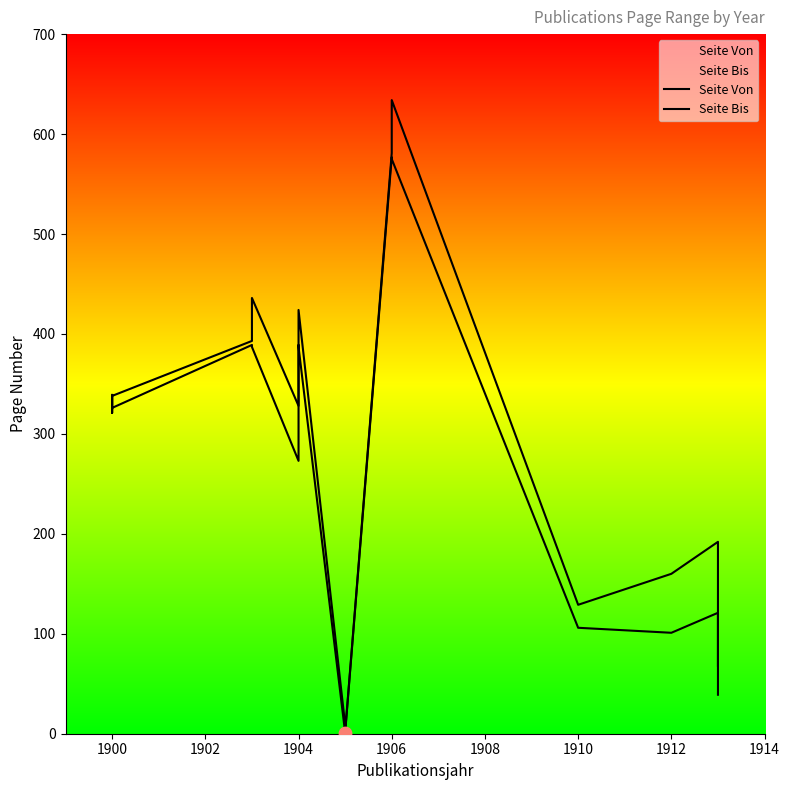

Which series reaches the maximum Y coordinate?

Seite Bis